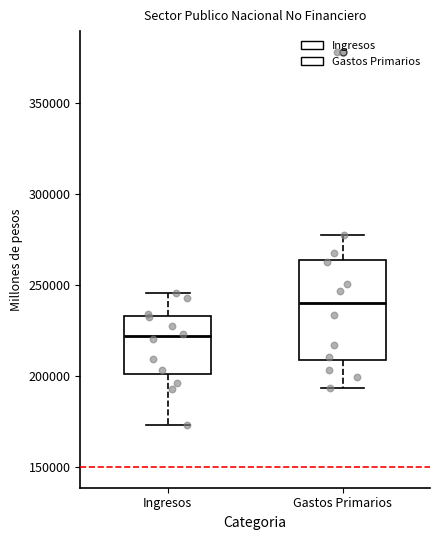

Which box is the tallest, from its lower edge to its upper edge?

Gastos Primarios